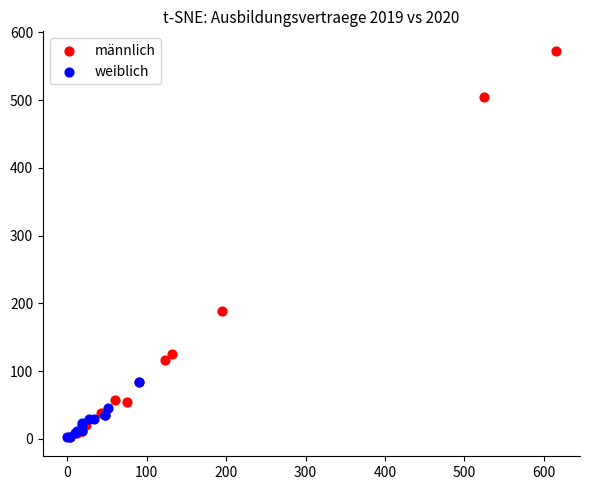

Which series has the largest Y range (max minus min)?

männlich